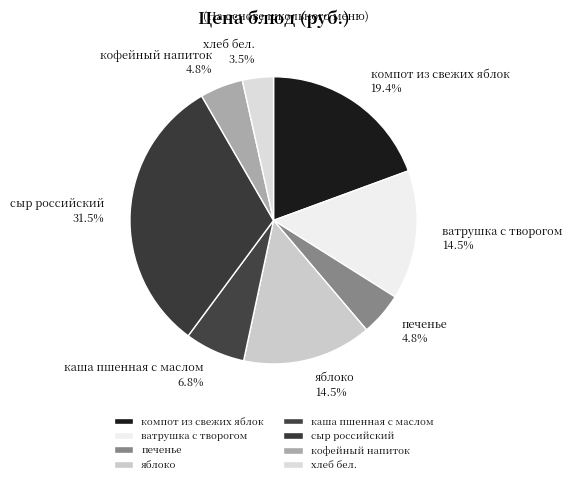

Is there a majority slice in this chart?

No